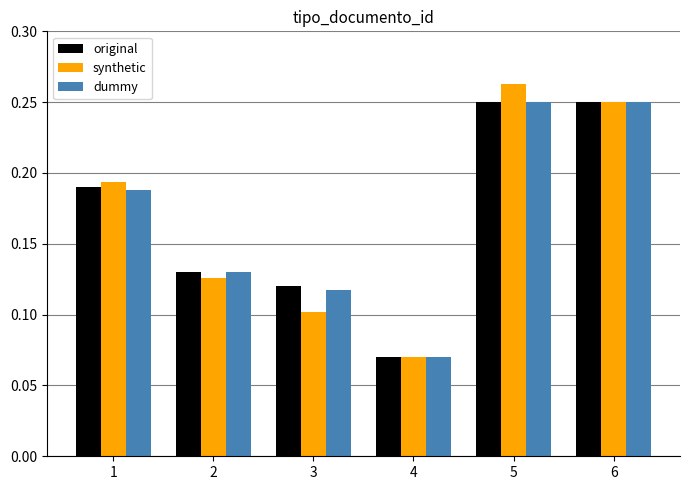

Which label corresponds to the largest value in the chart?

5